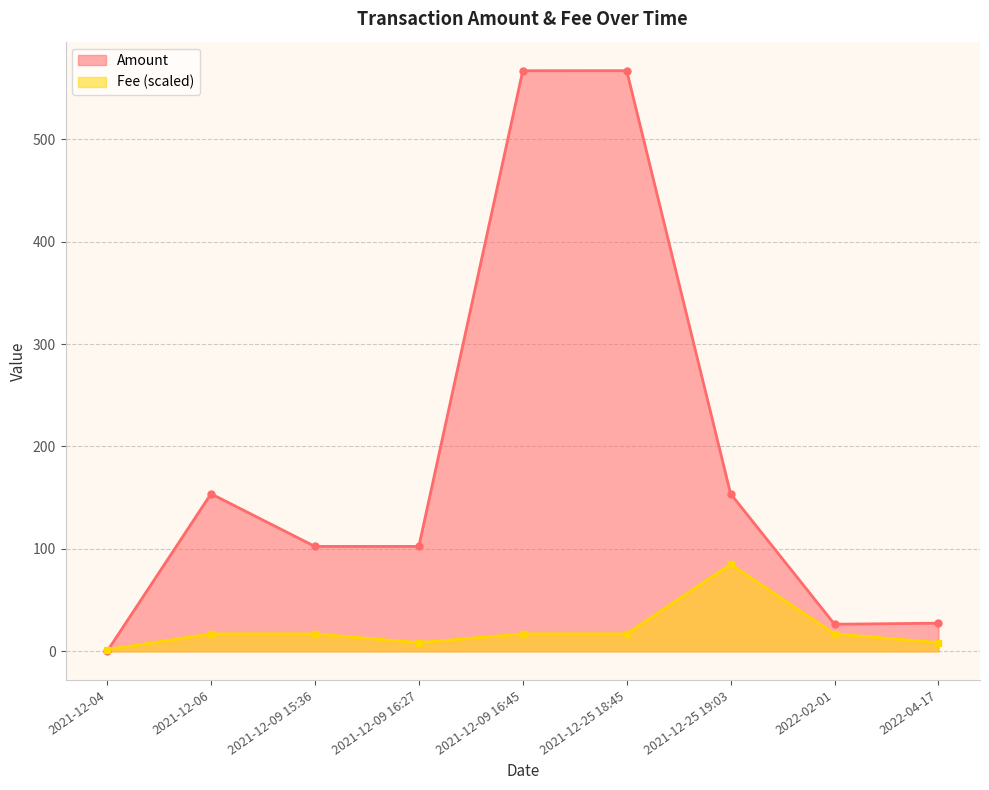

Is the value of Amount at 2021-12-09 15:36 greater than the value of Fee at 2021-12-25 19:03?

Yes